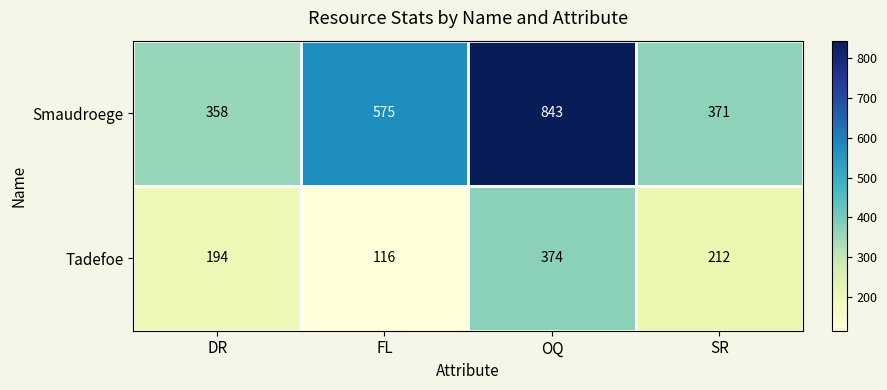

What is the minimum value for Tadefoe?

116